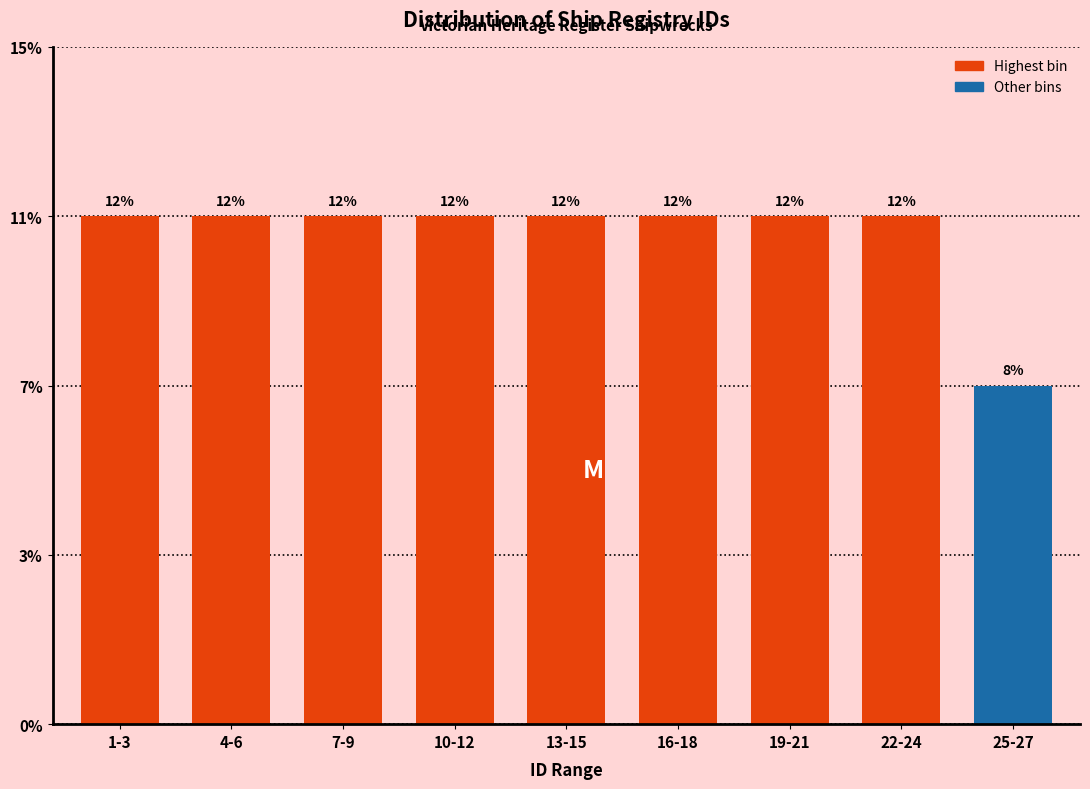

Are the bars horizontal?

No